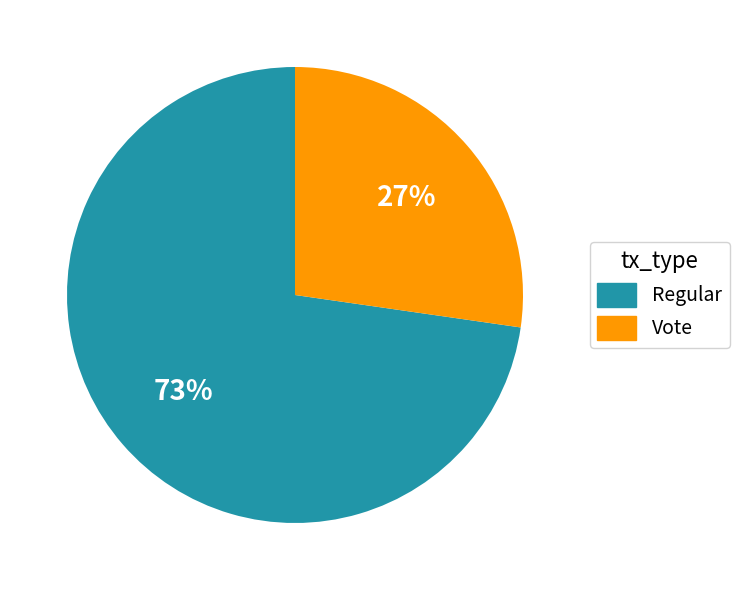

To the nearest percent, what is the average slice percentage?

50%